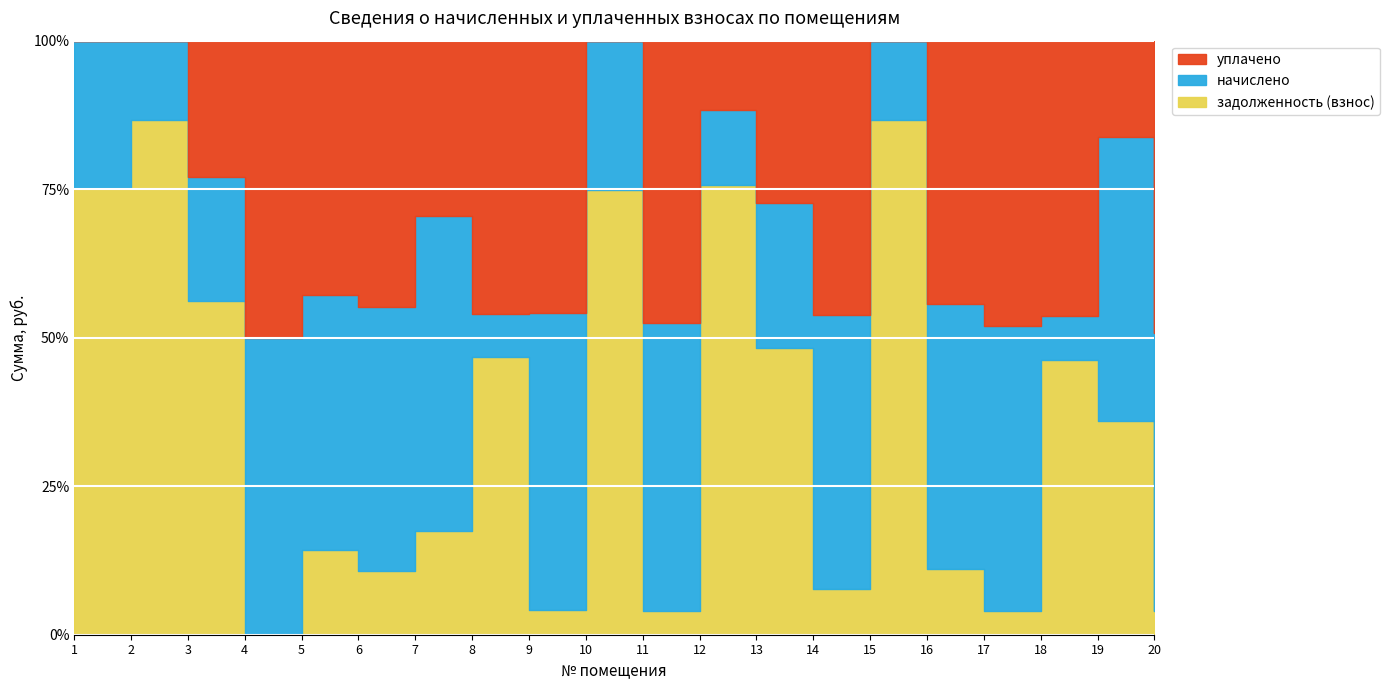

Between 8 and 15, which series saw the biggest shift?

уплачено